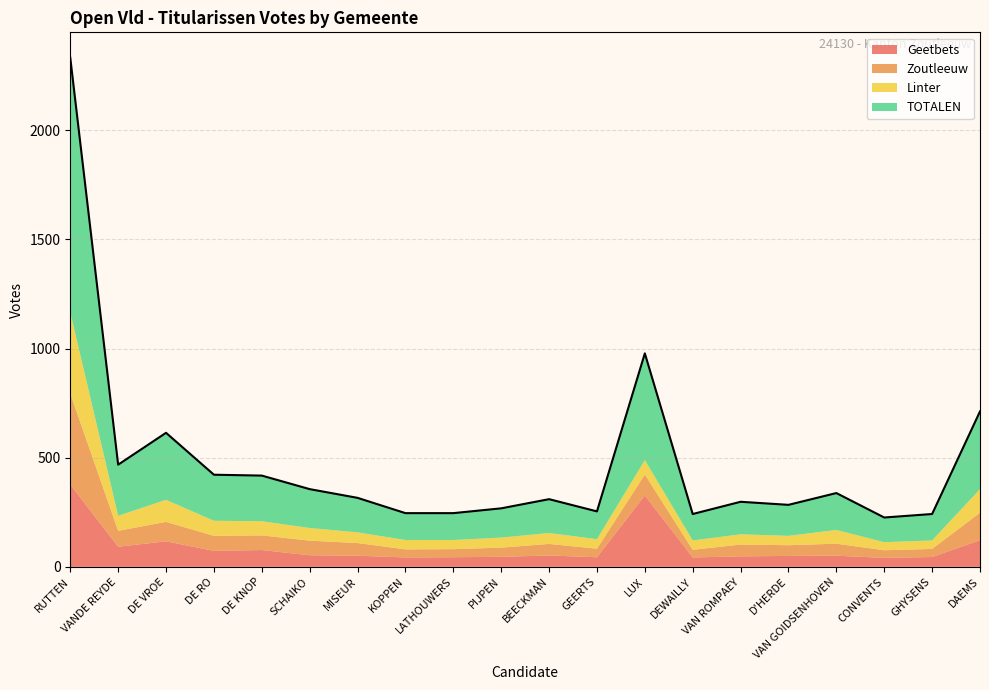

True or false: Geetbets and Zoutleeuw intersect in this chart.

True